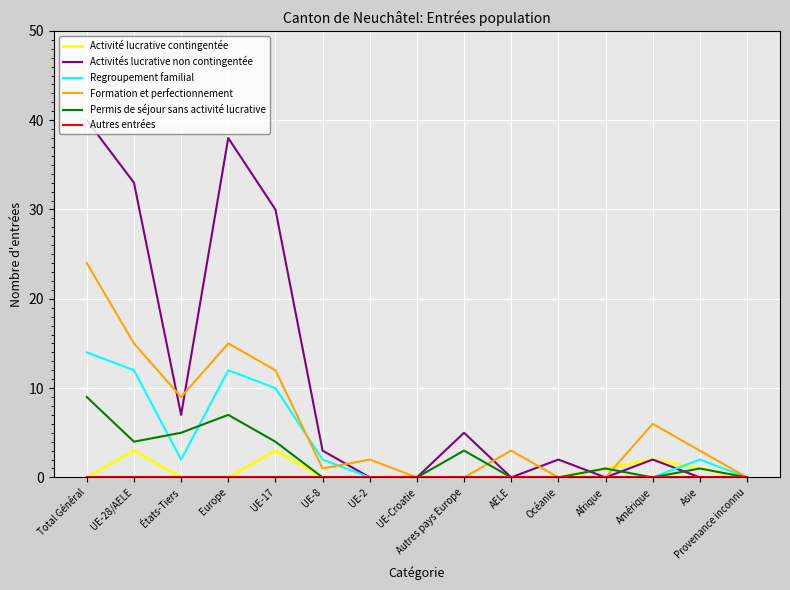

Which series has the widest spread of values?

Activités lucrative non contingentée